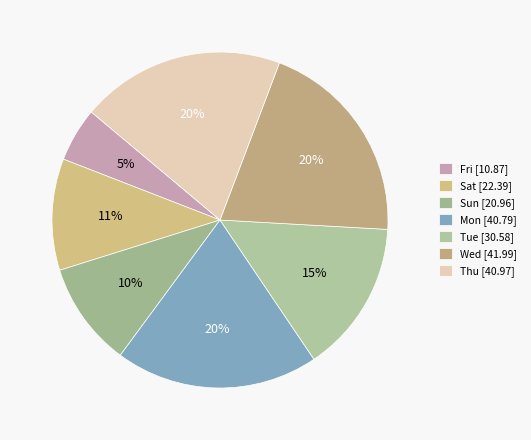

To the nearest percent, what percentage of the pie is Sat?

11%